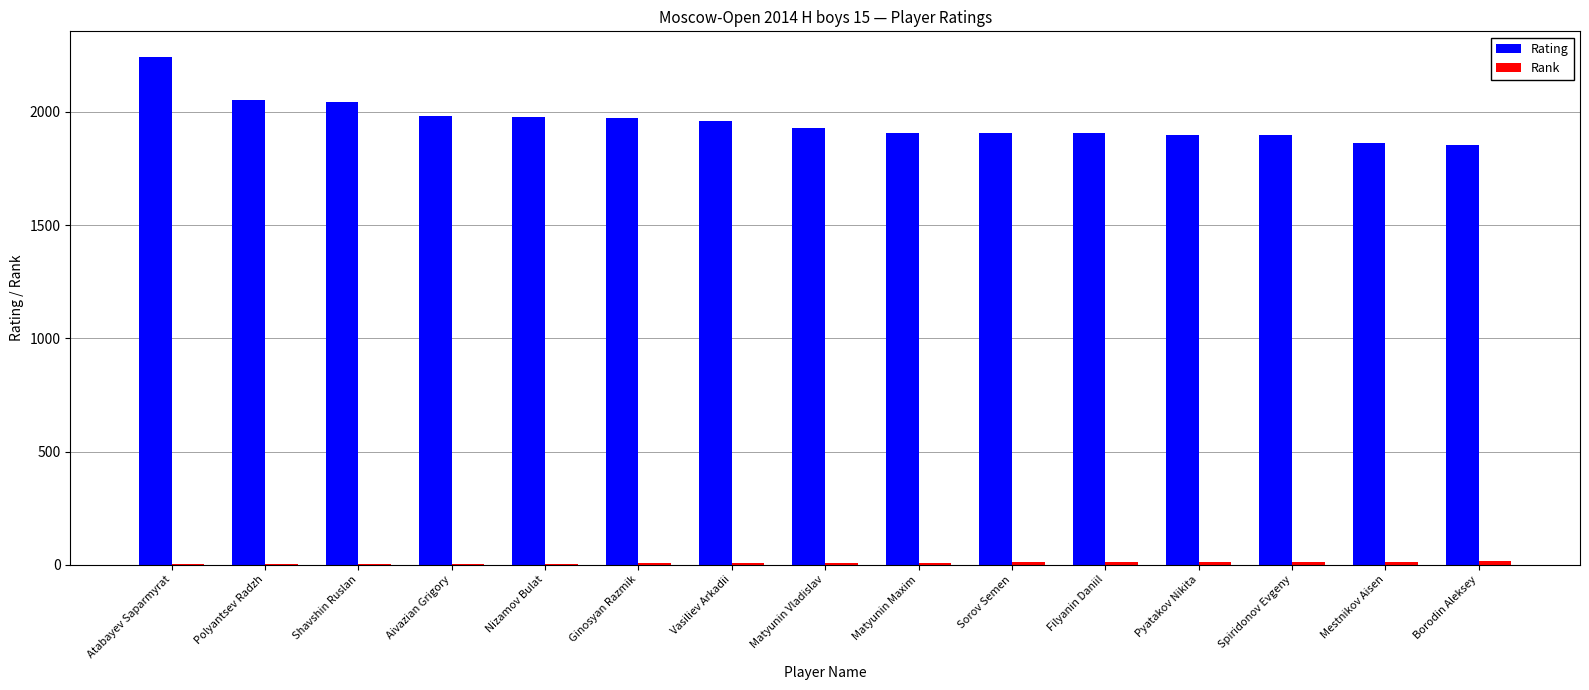

How many groups of bars are there?

15